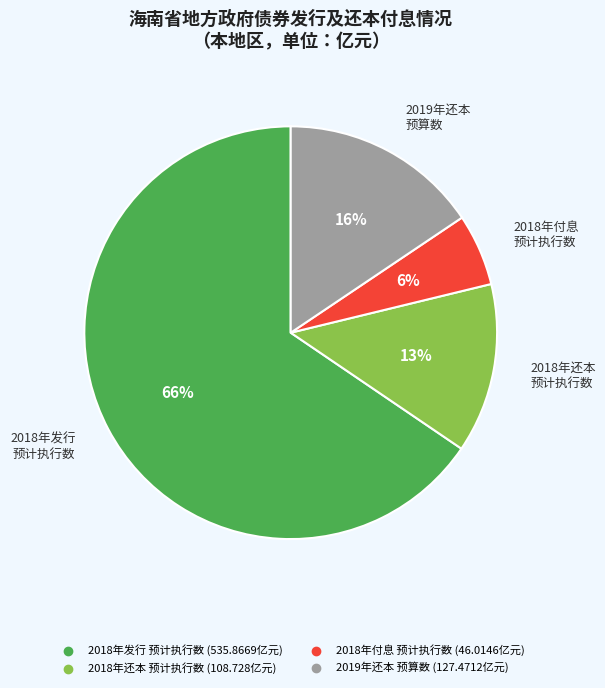

To the nearest percent, what is the average slice percentage?

25%